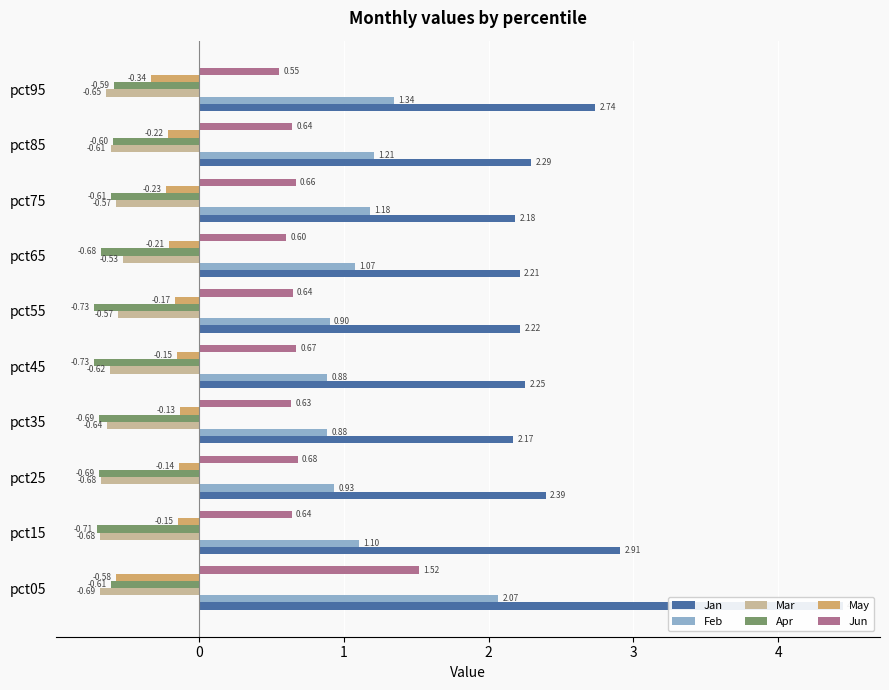

The Mar series shows -0.4 at pct95. True or false?

False